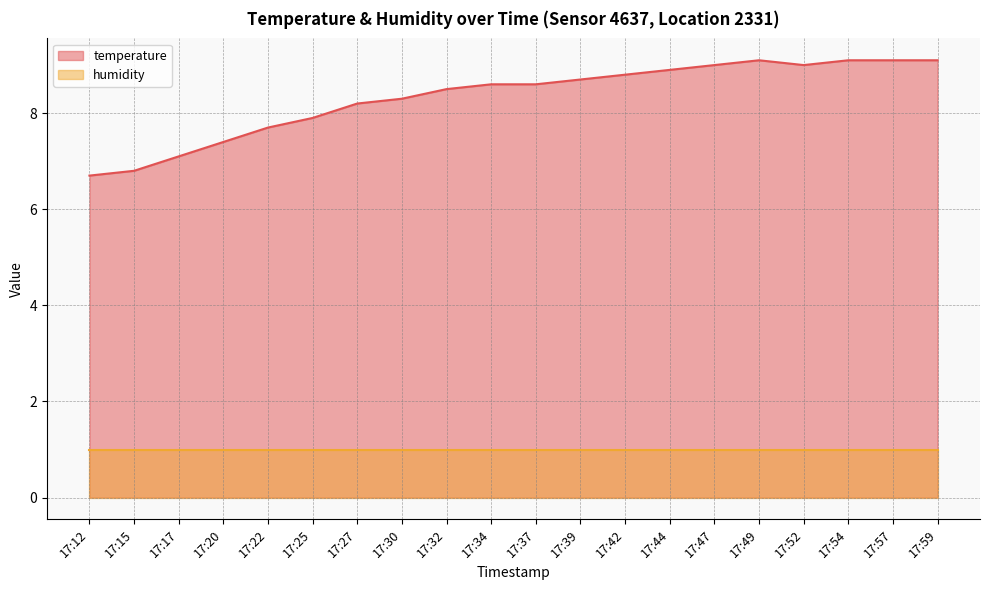

How many points are lower than both their immediate neighbors (excluding endpoints)?

1